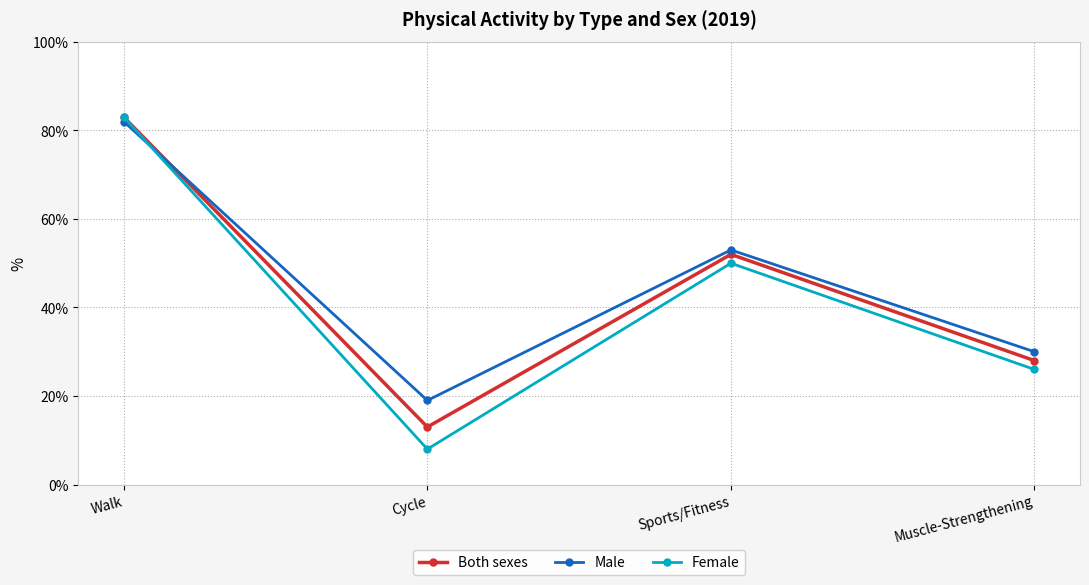

Does the chart display data point markers on the line(s)?

Yes